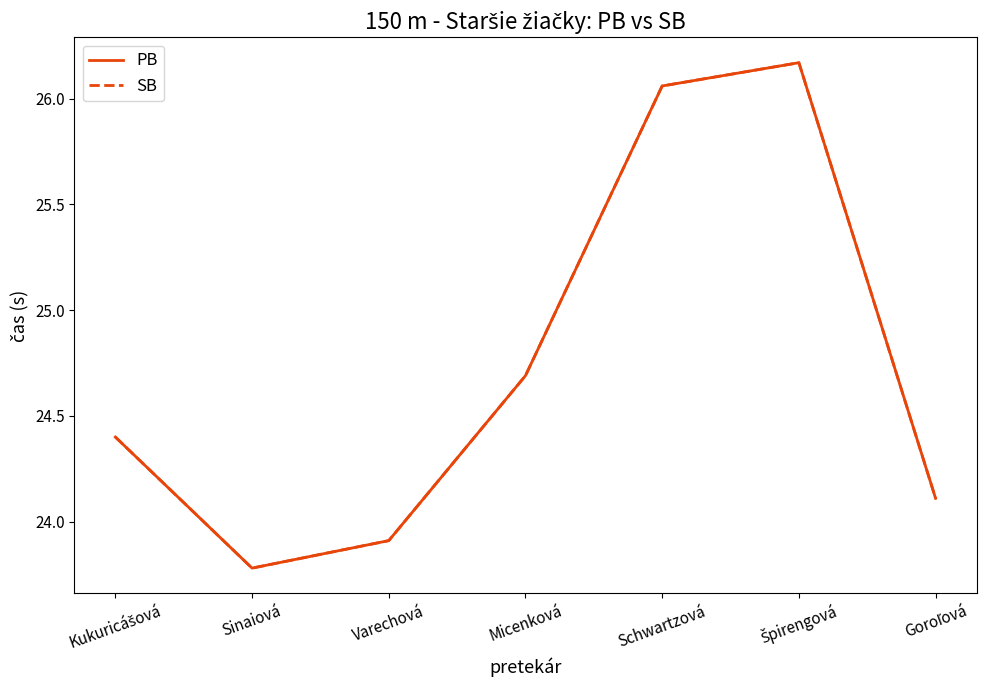

Is this an area chart (filled region under the line)?

No